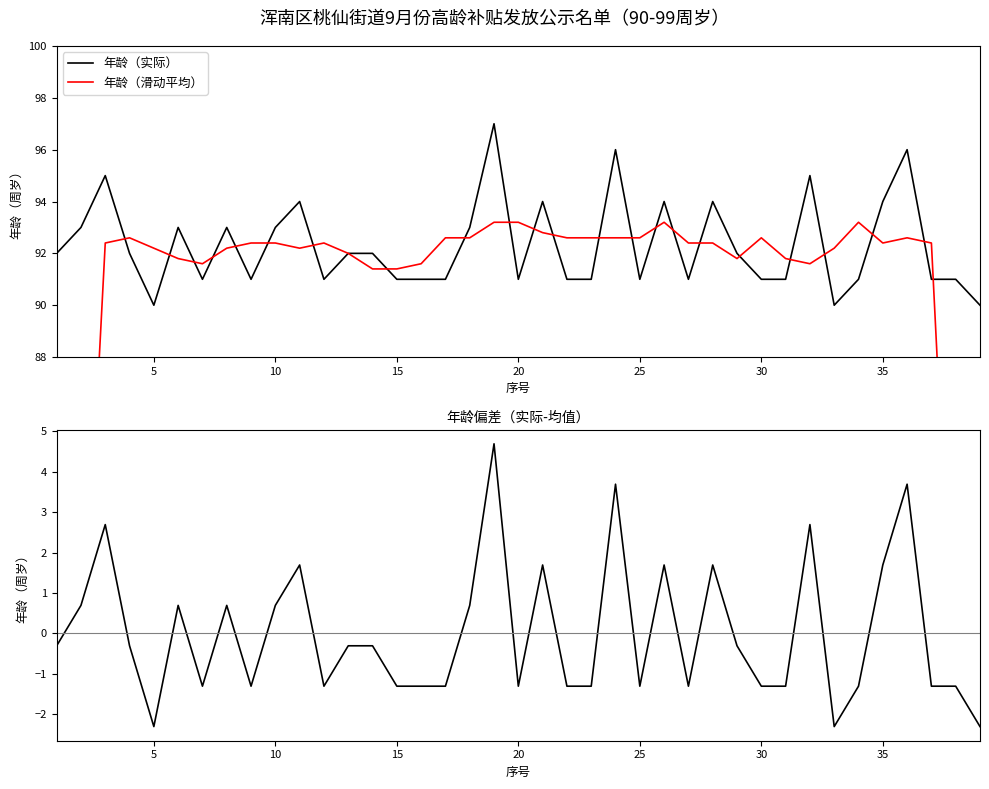

The value of 年龄（滑动平均） at 12 is 59.5. True or false?

False